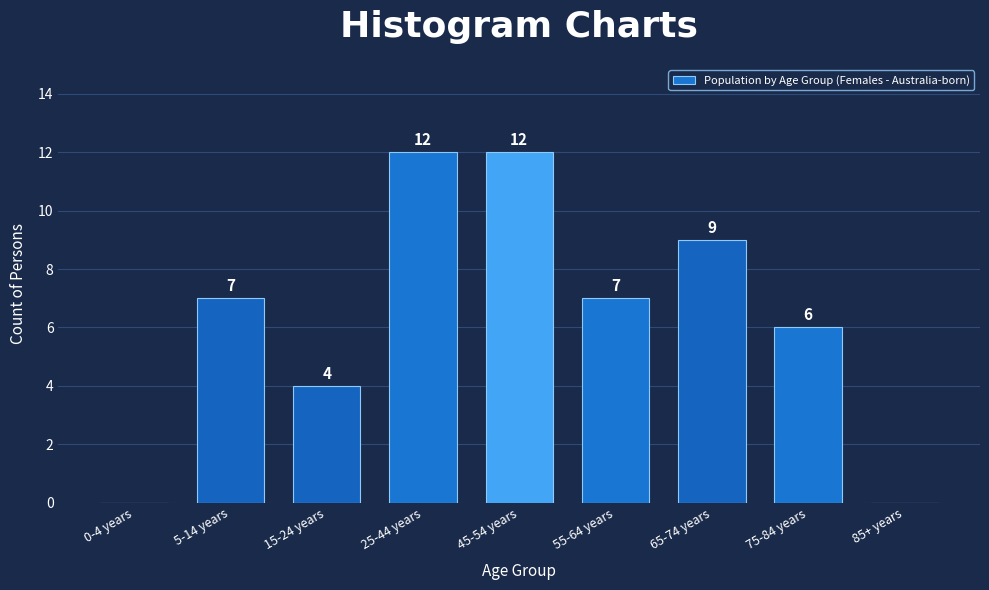

Reading right to left, extract all data points from this chart.

85+ years=0	75-84 years=6	65-74 years=9	55-64 years=7	45-54 years=12	25-44 years=12	15-24 years=4	5-14 years=7	0-4 years=0